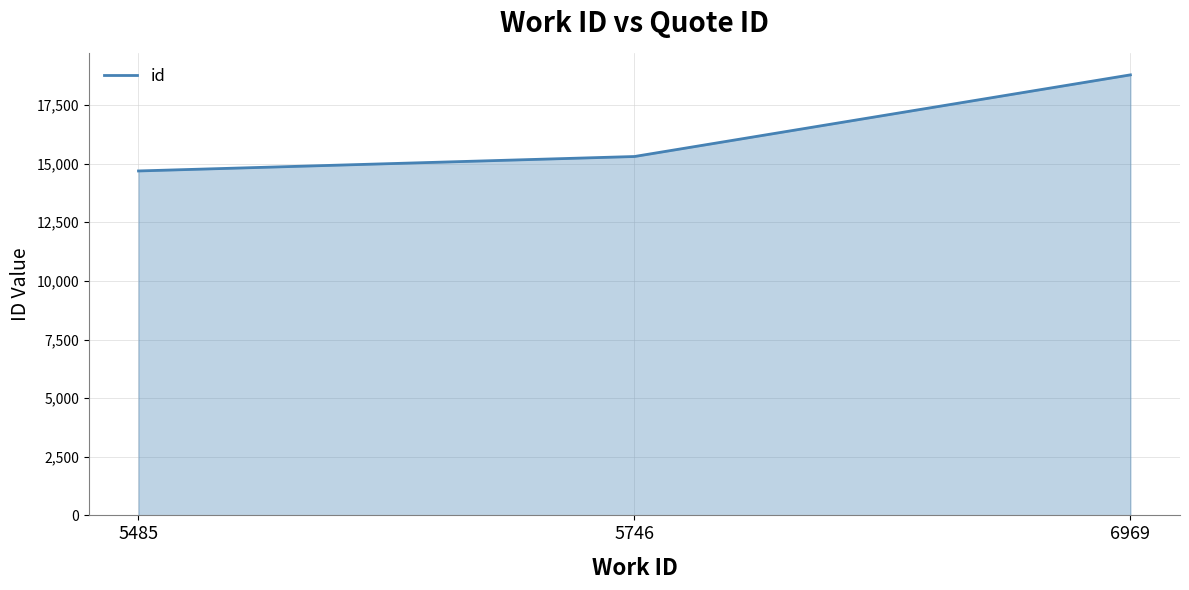

What is the greatest value displayed?

18787